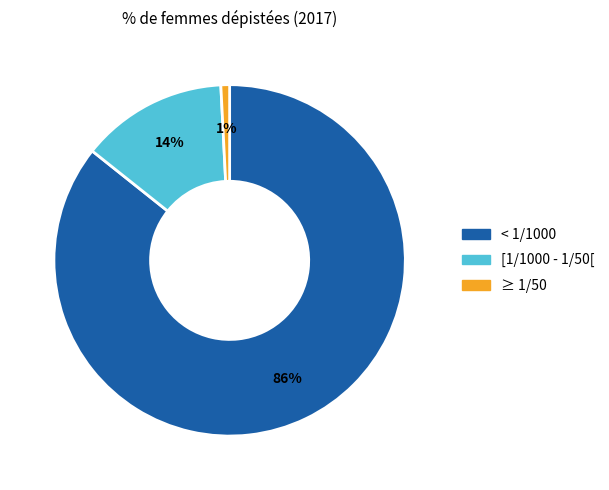

To the nearest percent, what is the average slice percentage?

33%